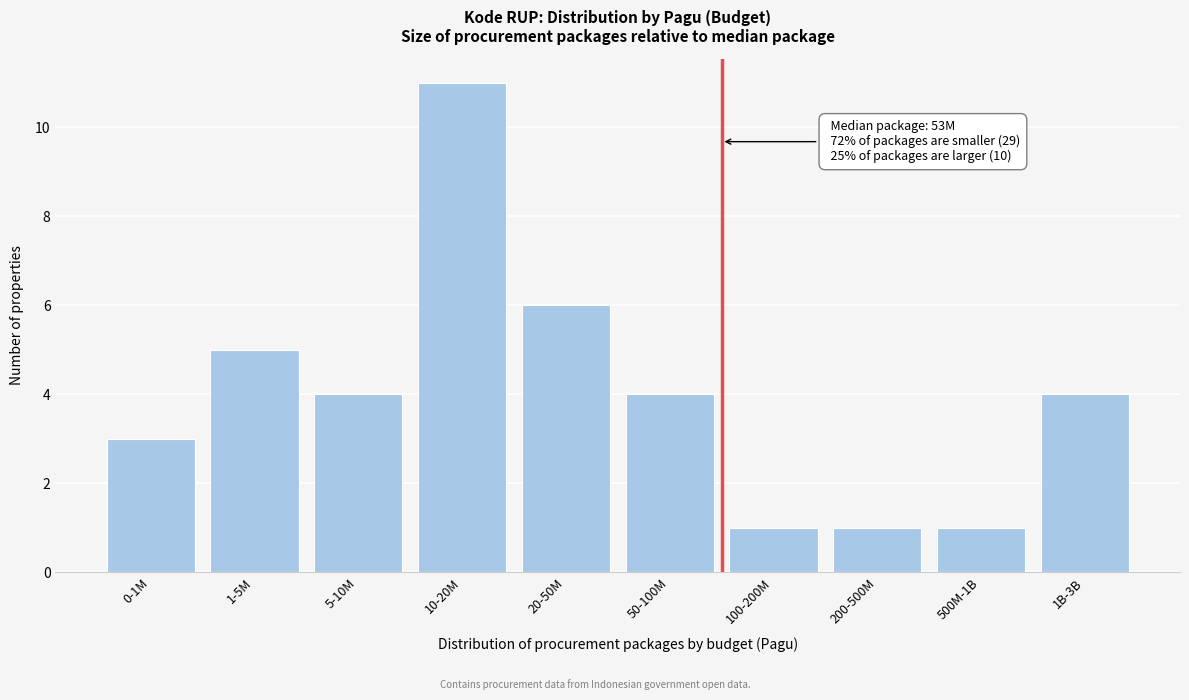

Reading left to right, transcribe all the data shown in this chart.

3	5	4	11	6	4	1	1	1	4